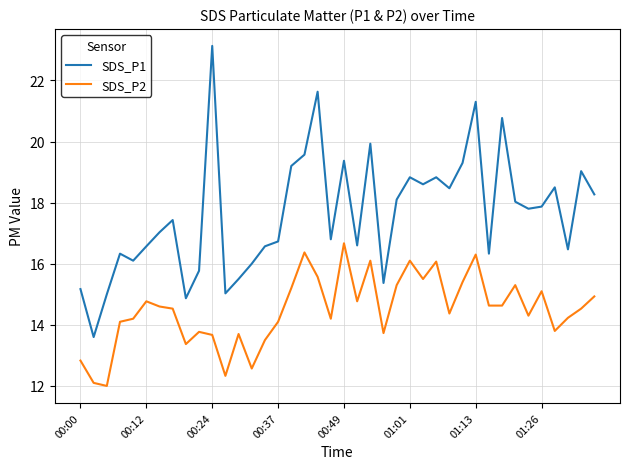

Which series has the widest spread of values?

SDS_P1